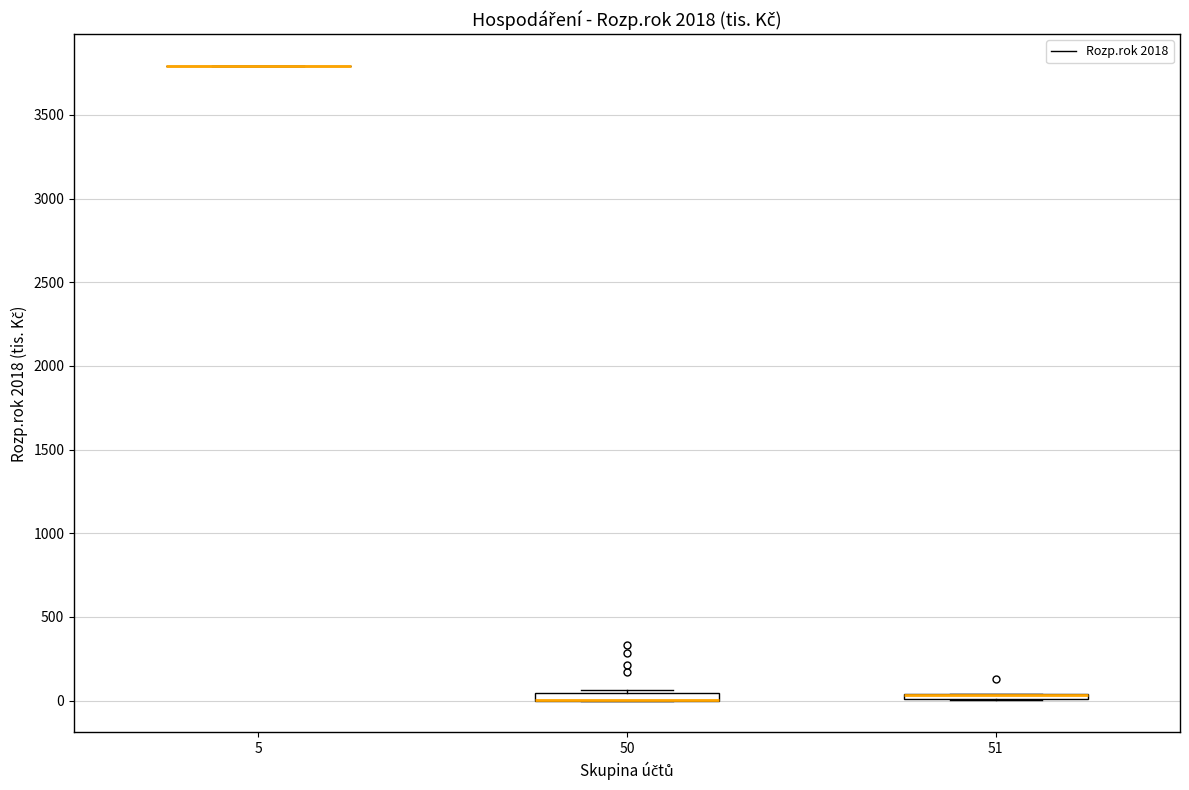

Where is the lower edge of the box at x = 50 on the y-axis? The values are not printed on the chart, so give them approximately, as read against the axis.

0